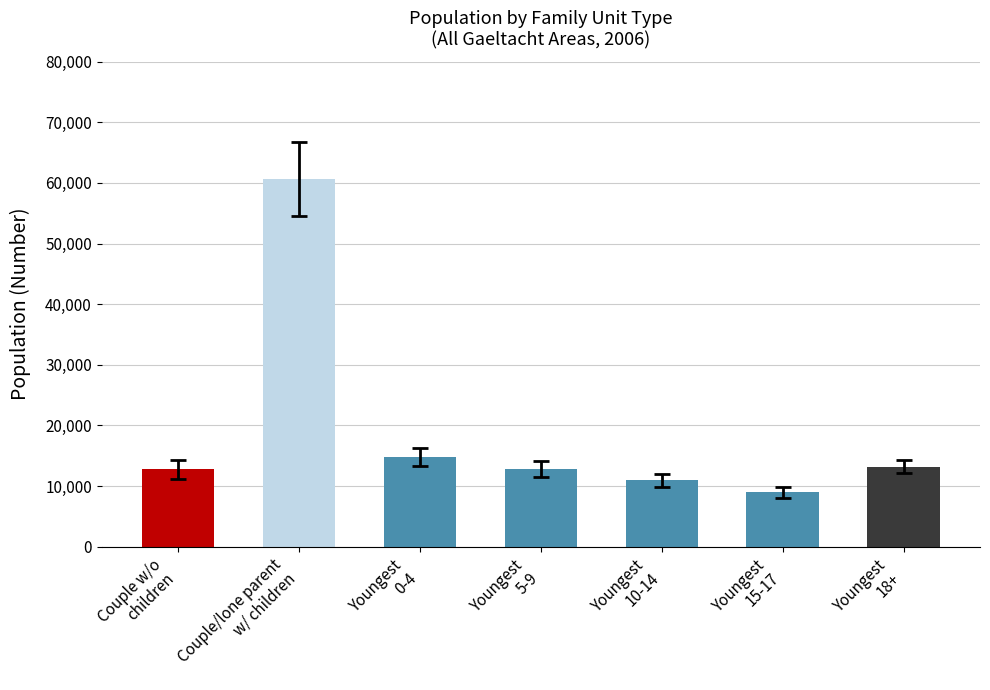

What is the smallest value displayed?

8995